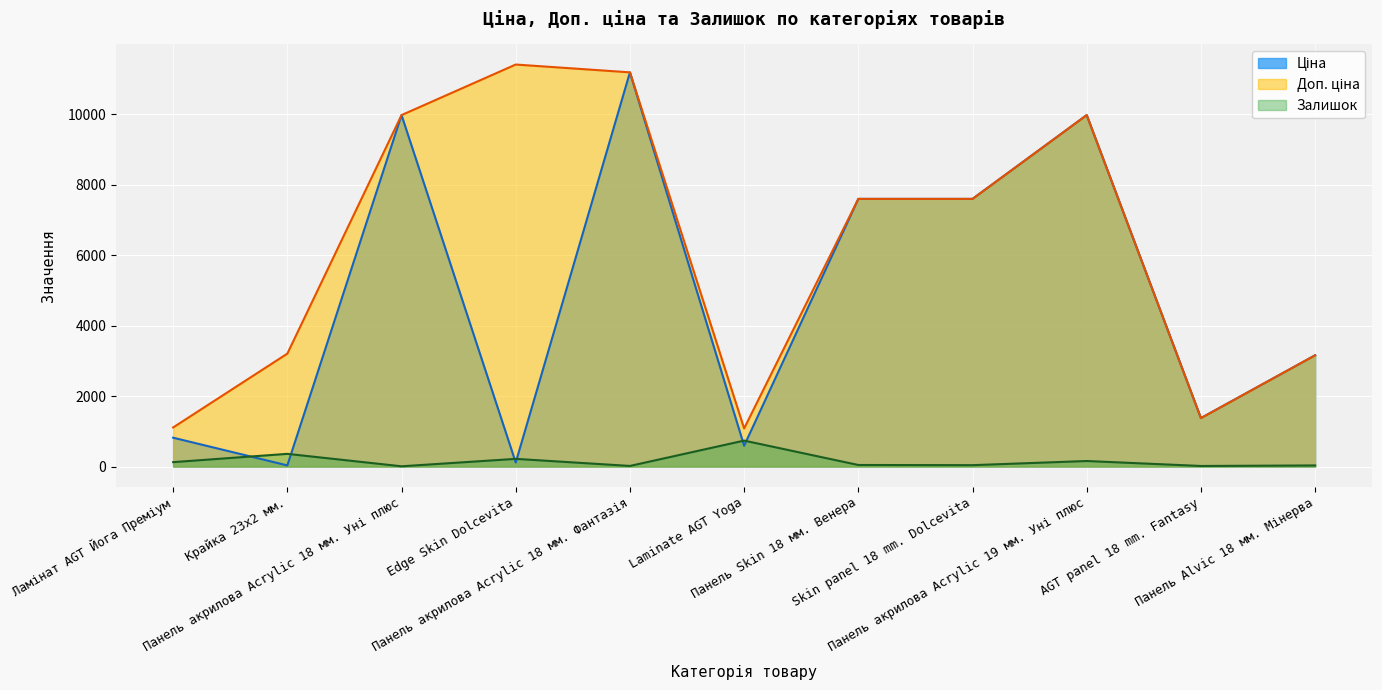

What is the difference between the second highest and second lowest values in the Залишок series?

344.0